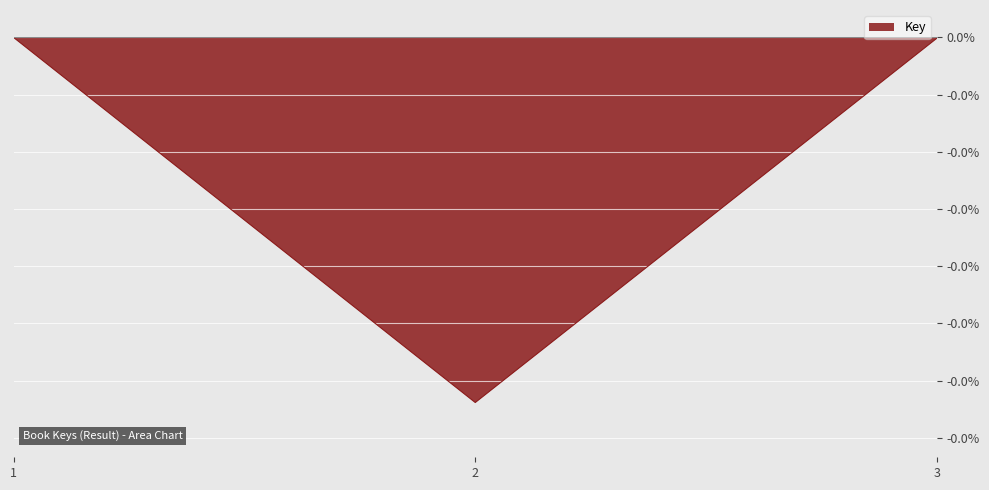

List the labels in order of value, smallest first.

2, 3, 1